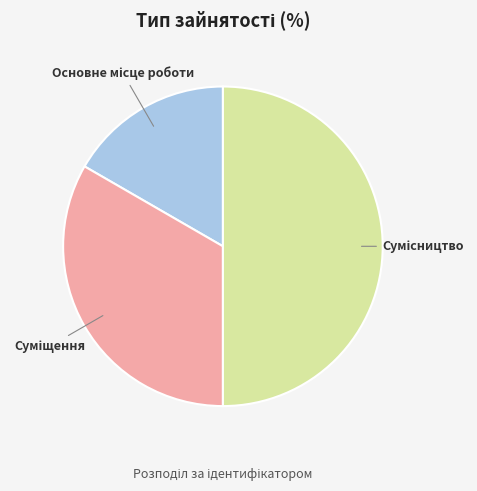

How many slices are in this pie chart?

3